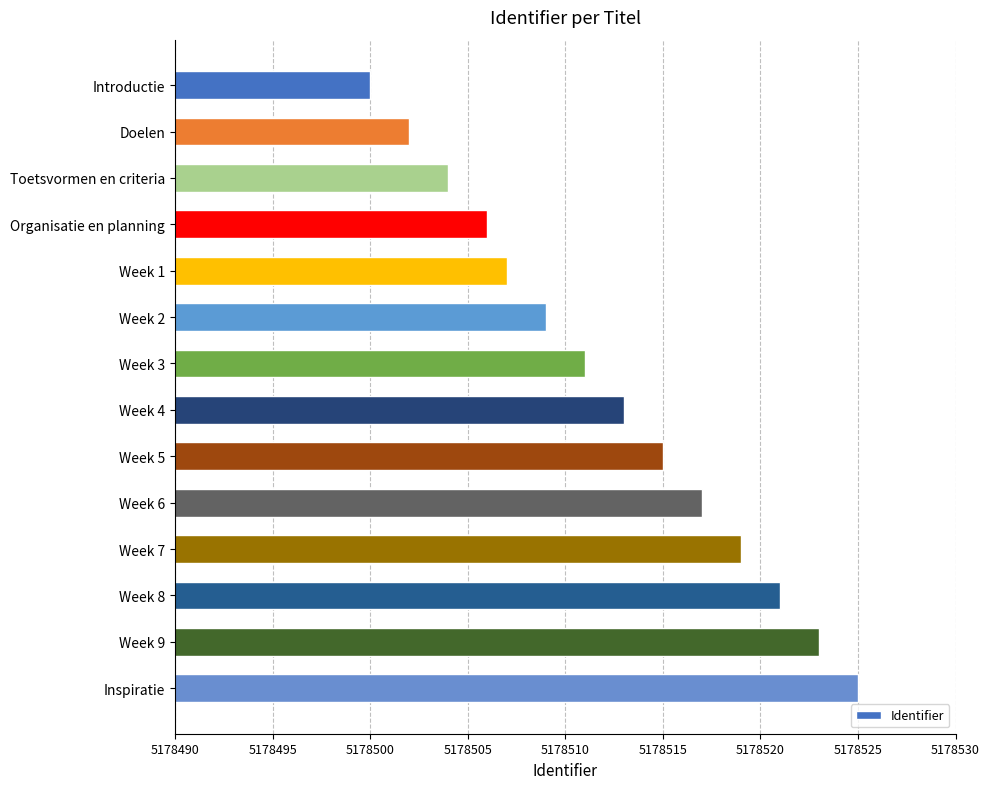

What is the sum of all values?

72499172